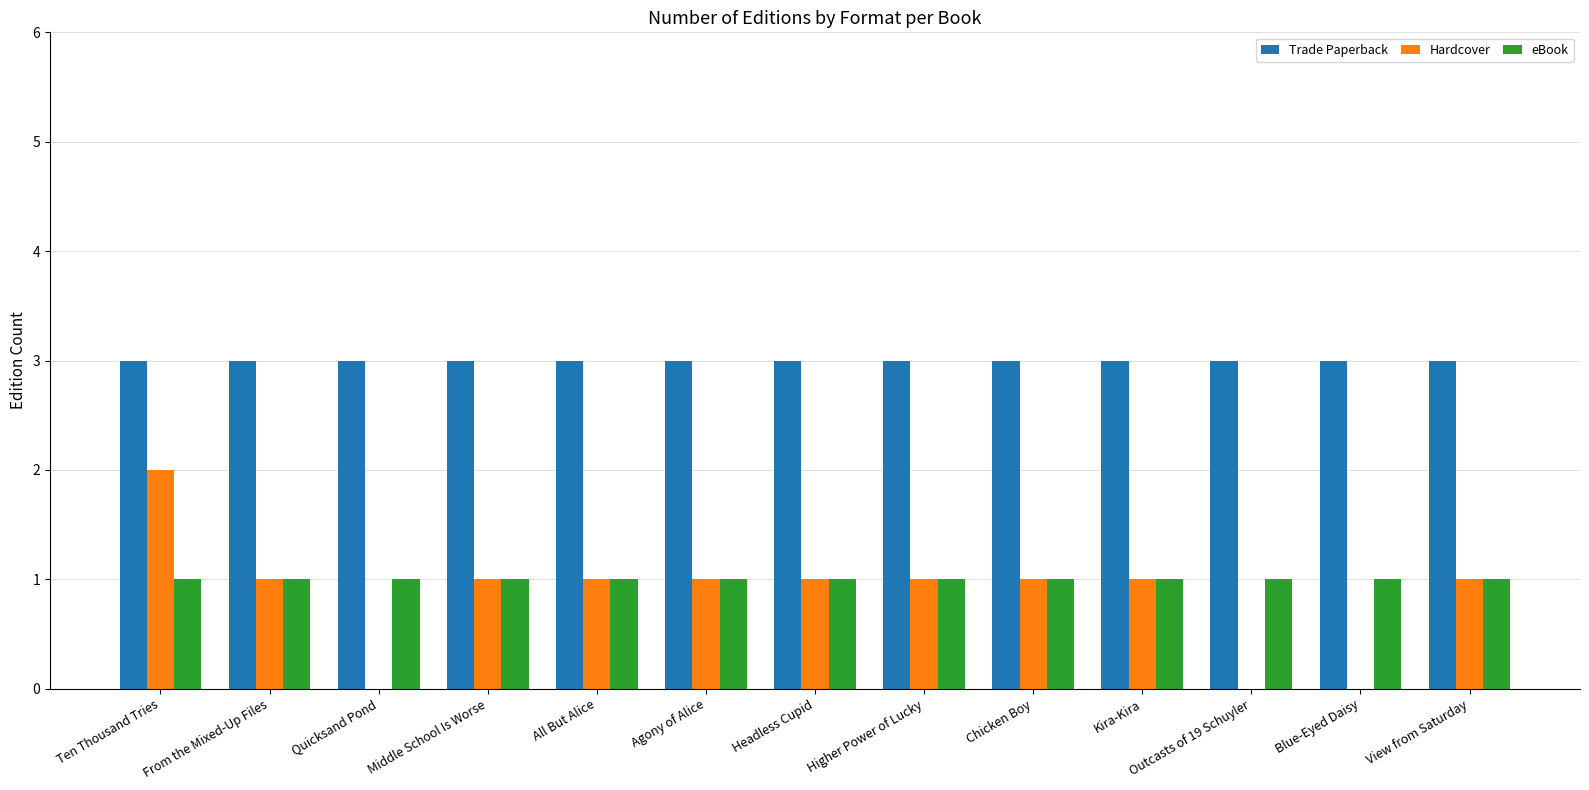

Are the bars grouped side by side (vs. stacked)?

Yes